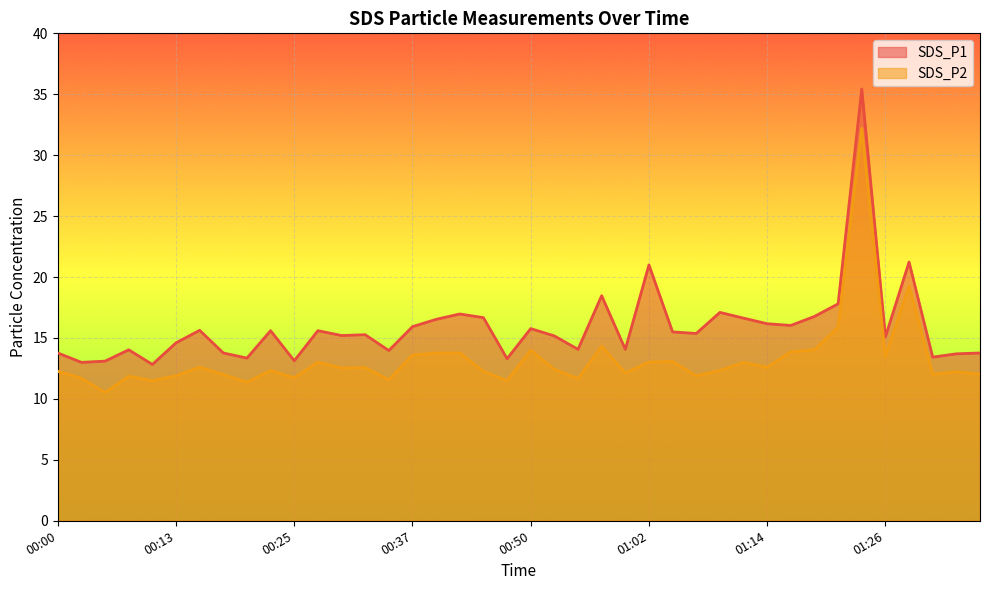

What is the minimum value shown in the chart?

10.5